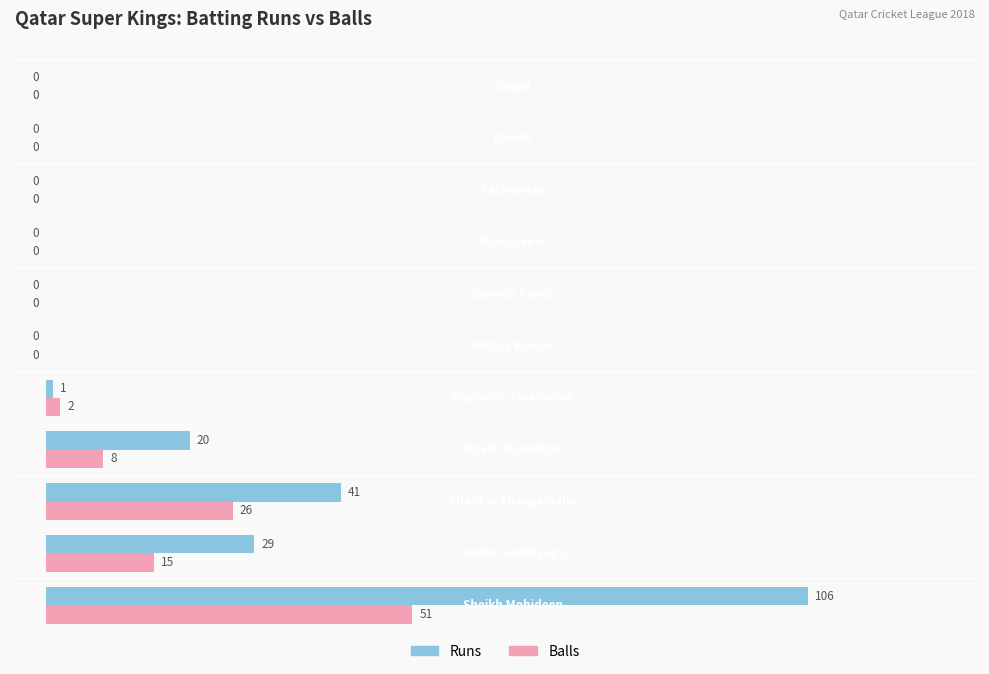

Which series has the widest spread of values?

Runs